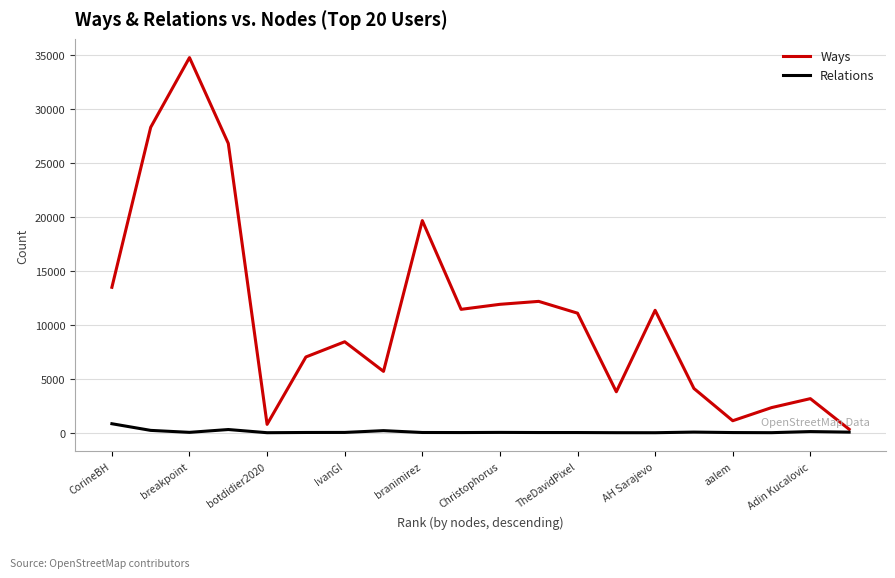

Which series has the largest range (max minus min)?

Ways